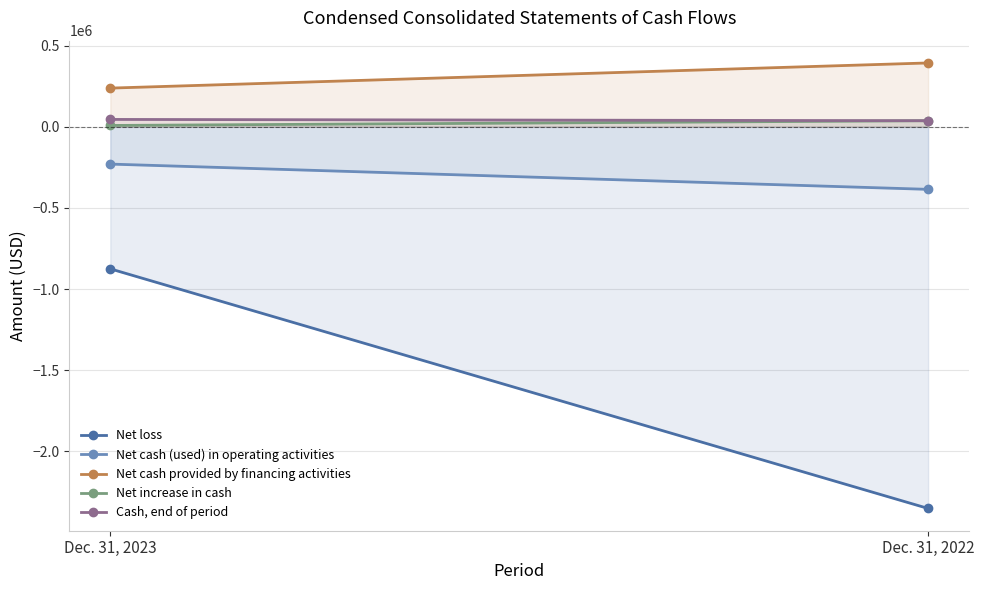

Which category has the highest value across all series?

Dec. 31, 2022